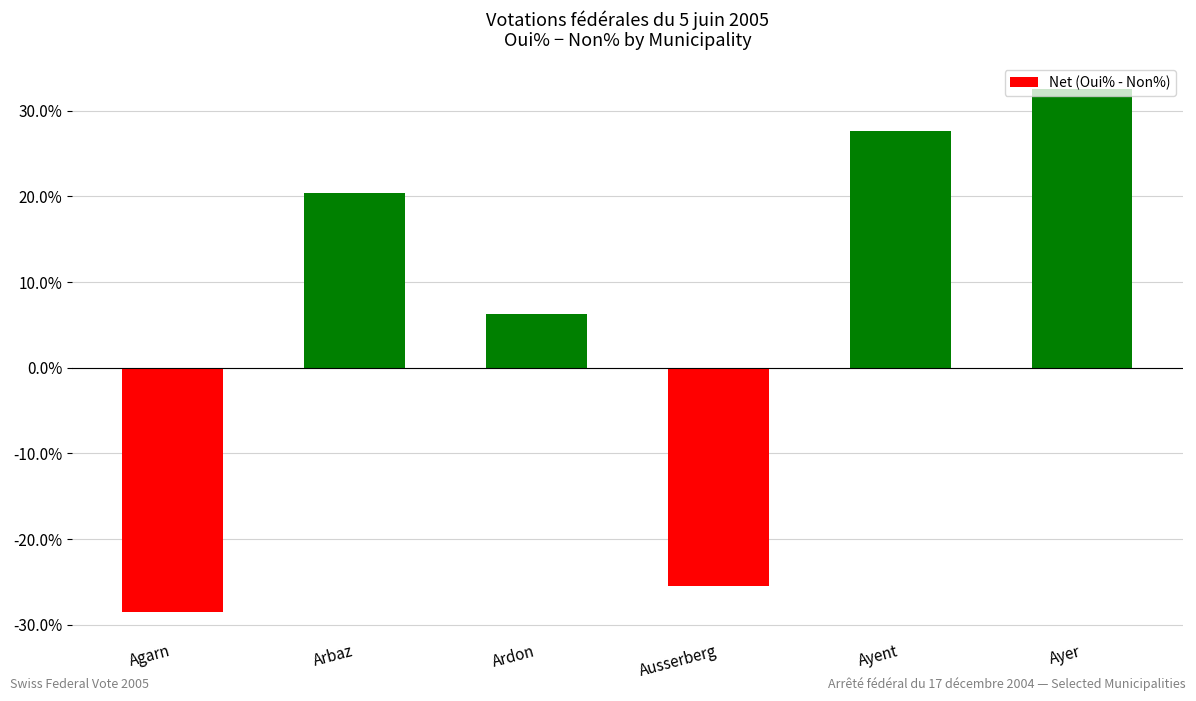

What position from the left is Ayer?

6